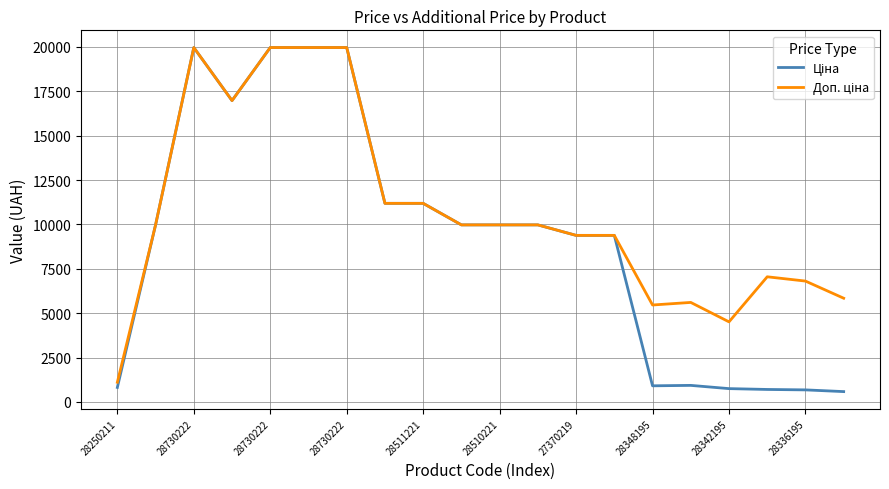

What is the minimum value shown in the chart?

584.4